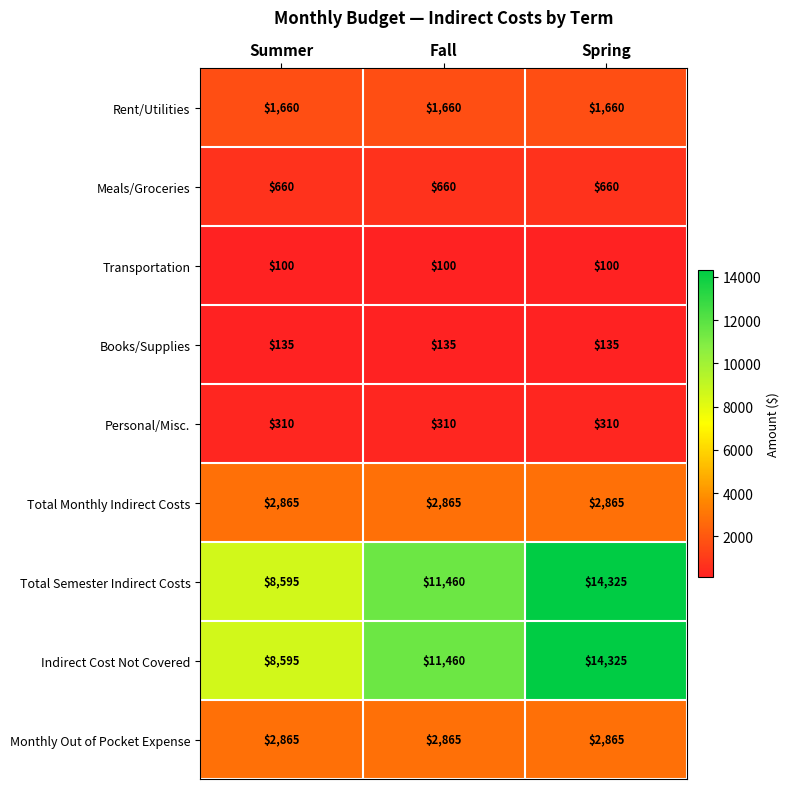

At which category is the sum across all series the highest?

Spring